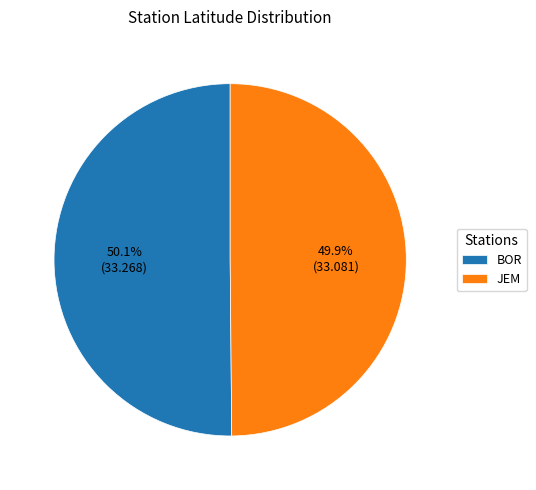

Is there a majority slice in this chart?

Yes